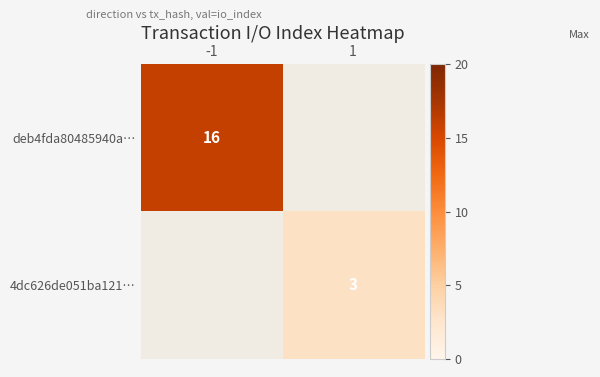

List the labels in order of 4dc626de051ba121… value, largest first.

-1, 1